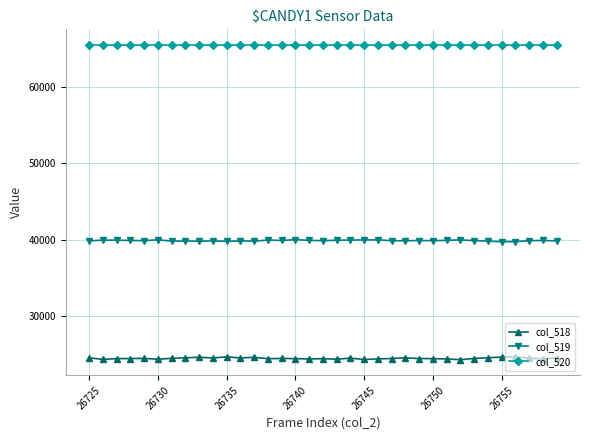

What is the value of the col_519 point at the 18th from the left?

39861